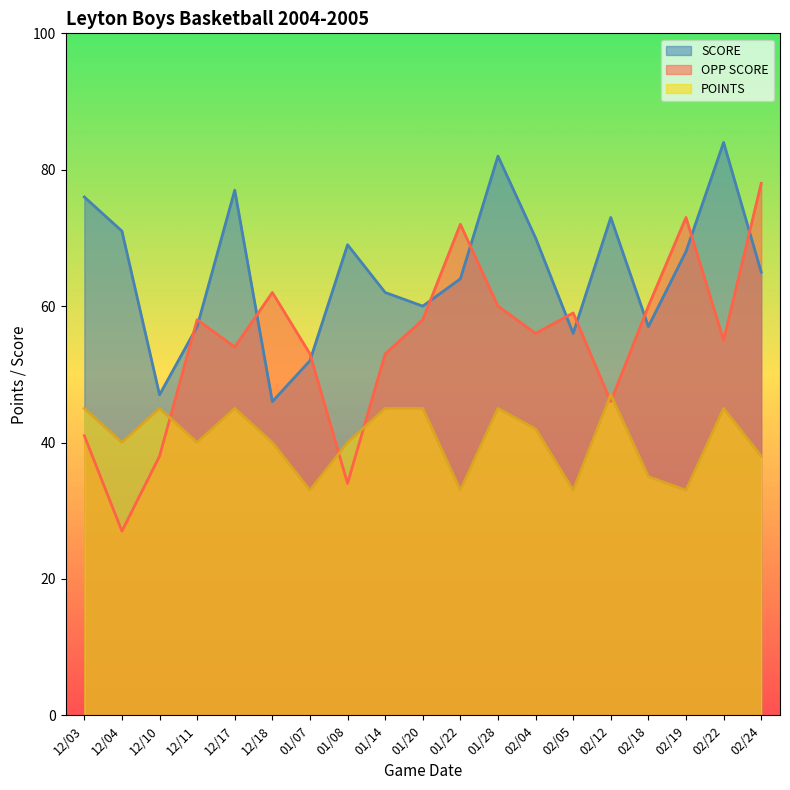

What is the average value of the OPP SCORE series?

55